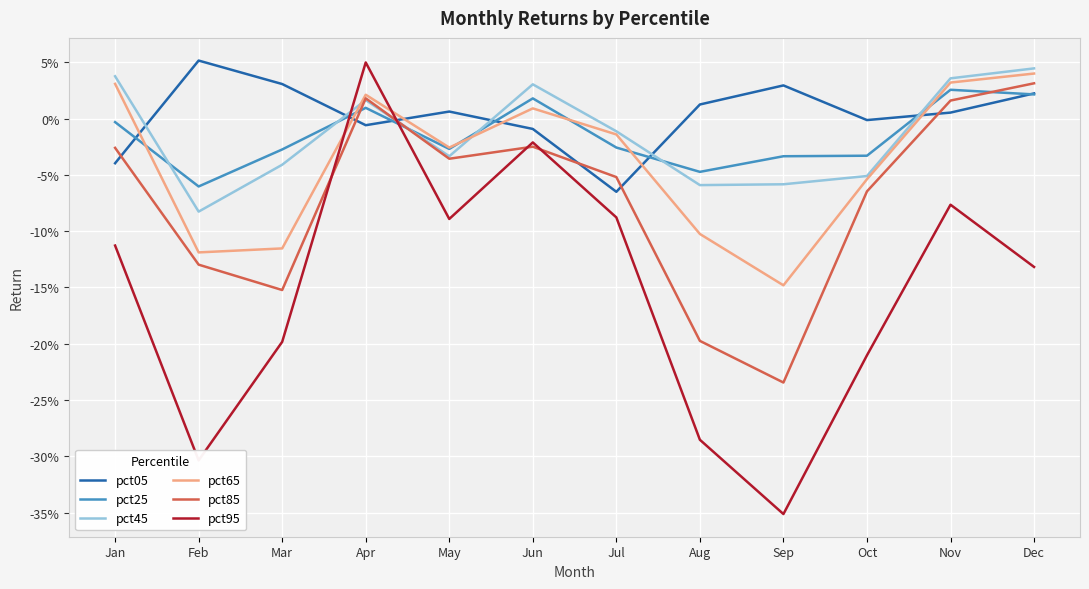

In pct45, how many points are higher than both neighbors (excluding endpoints)?

2